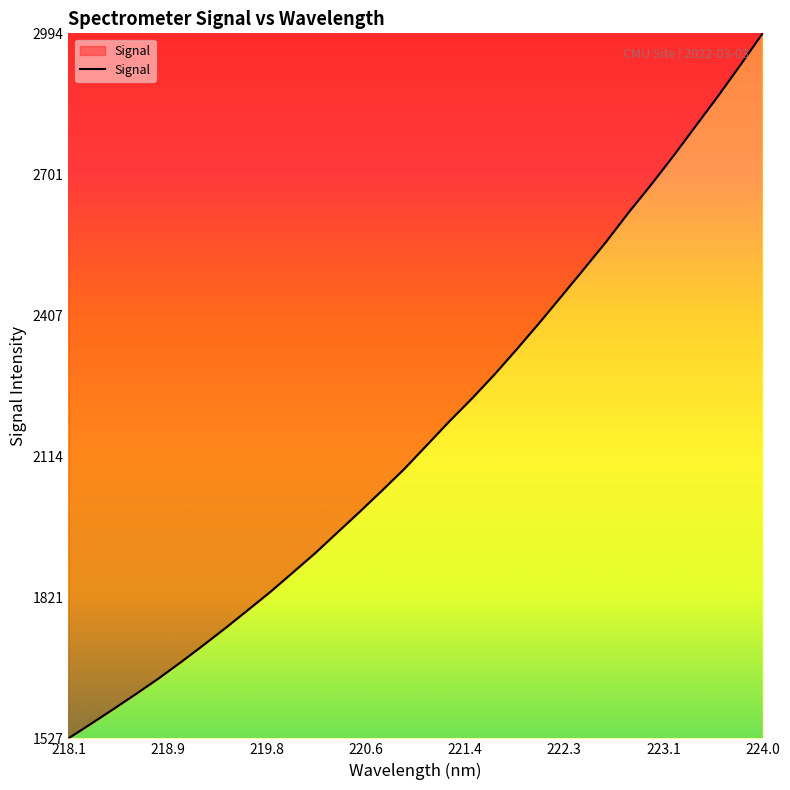

What is the smallest value displayed?

1527.9